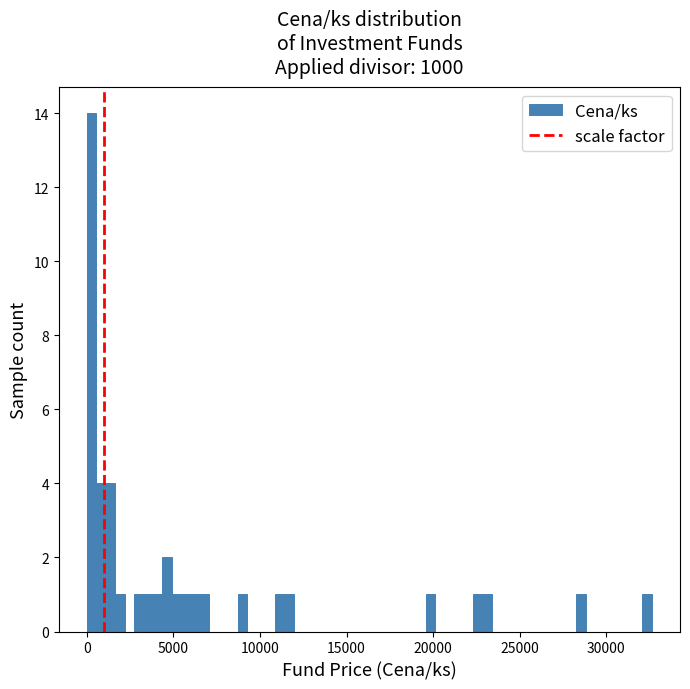

Read against the x-axis, roughly where is the centre of the tallest bar?

500